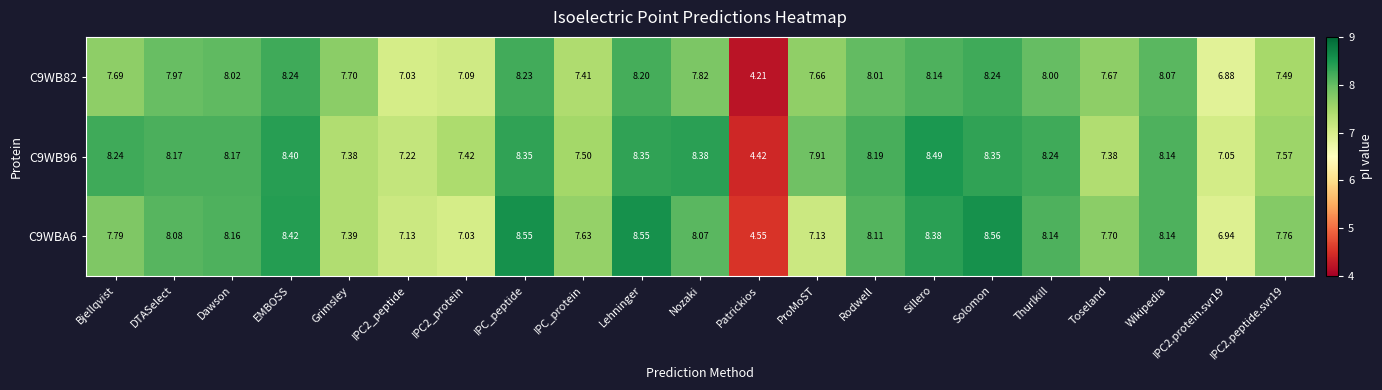

What is the spread (max minus min) of values at EMBOSS?

0.2